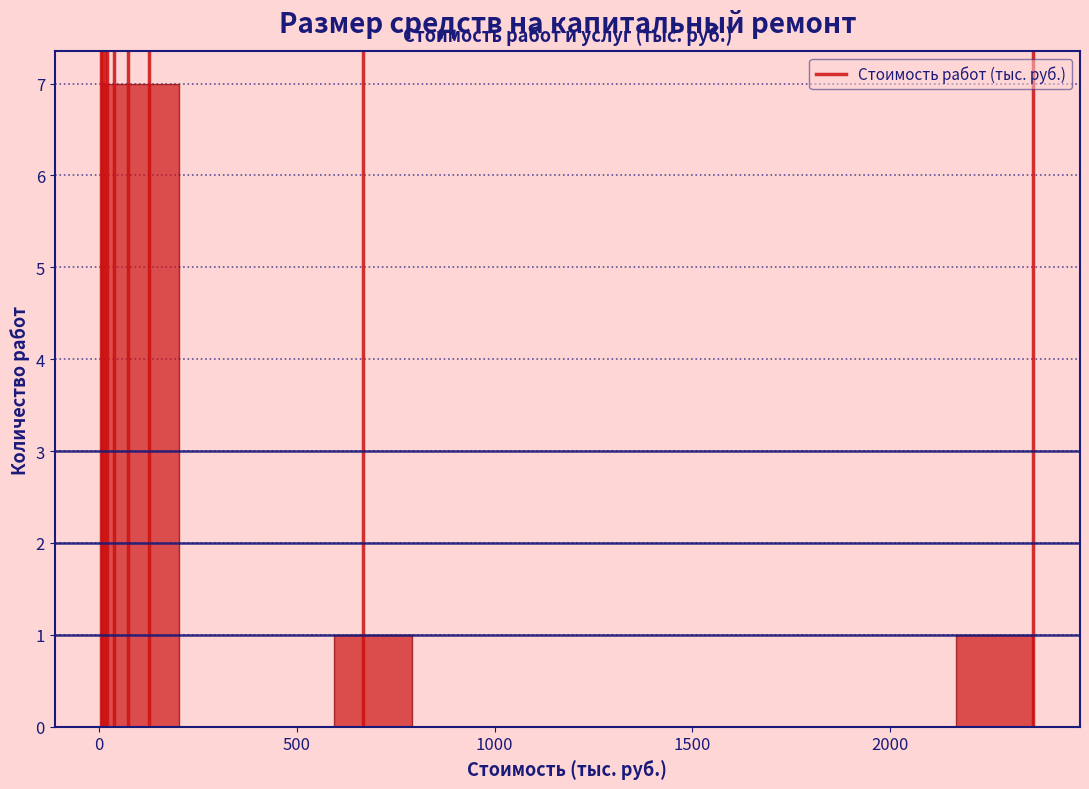

Read against the x-axis, roughly where is the centre of the tallest bar?

100